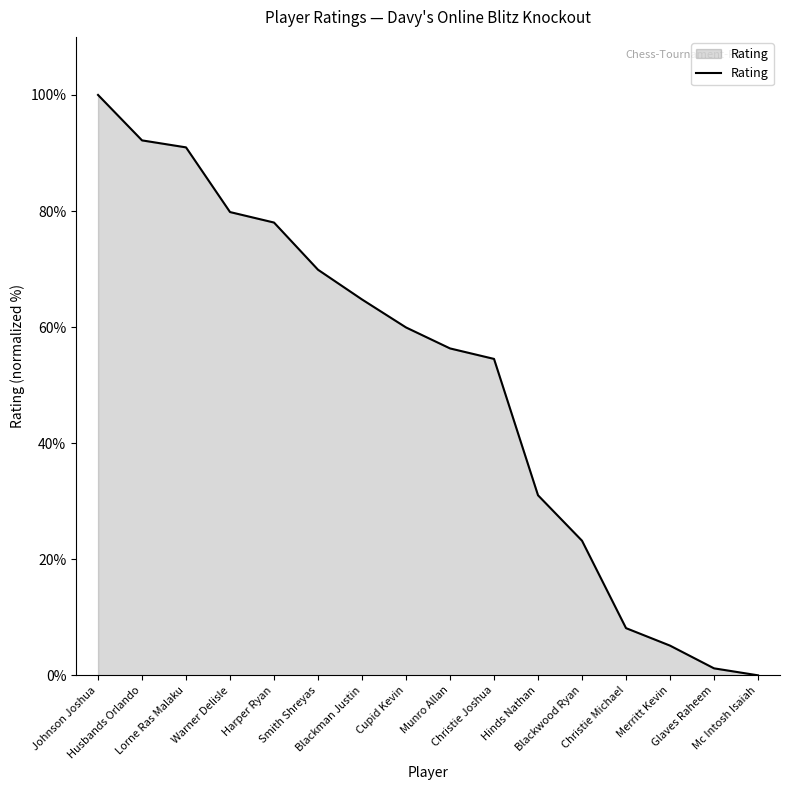

How many lines are shown in the chart?

1